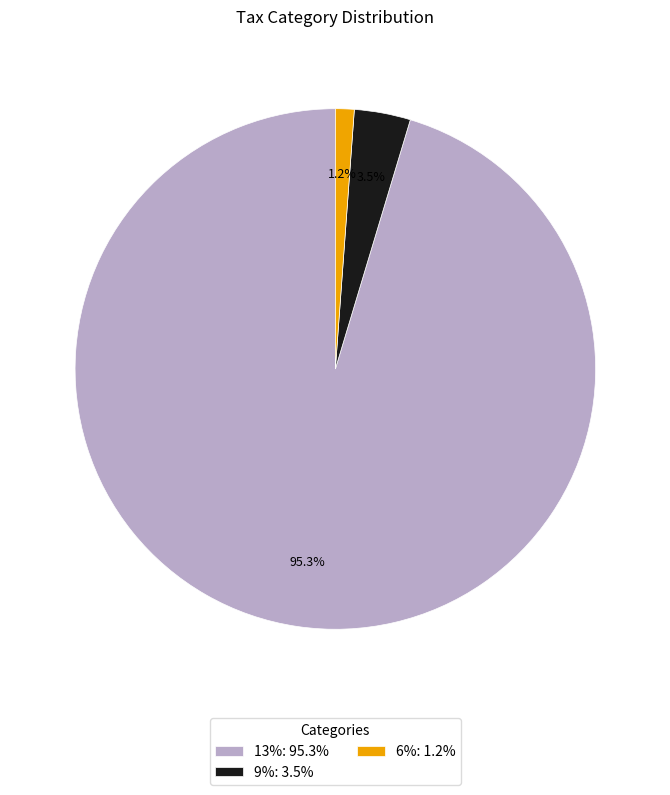

Does any single category account for the majority?

Yes